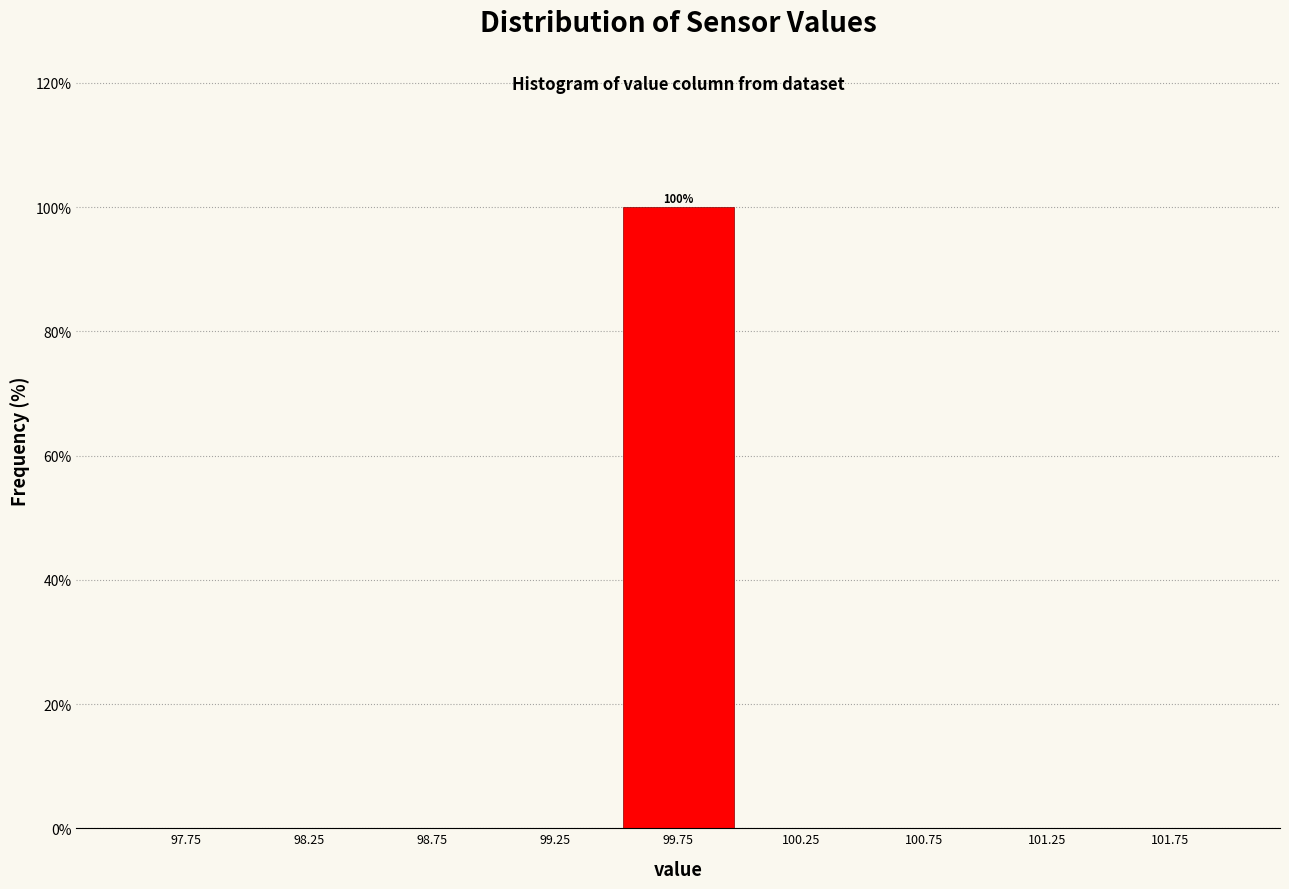

Which range on the x-axis has the tallest bar?

99.5 to 100.0